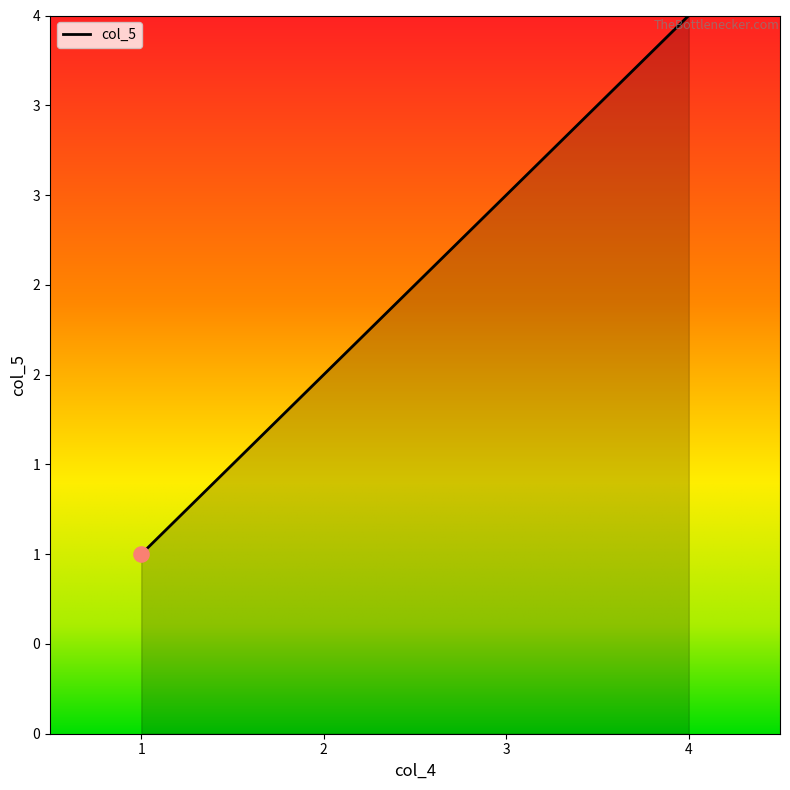

Does the chart have visible grid lines?

No